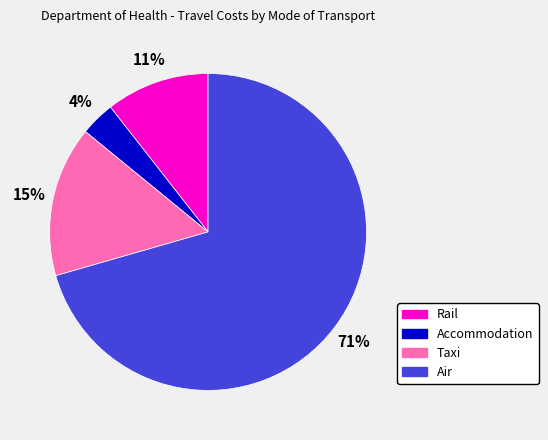

Between Taxi and Rail, which is larger?

Taxi